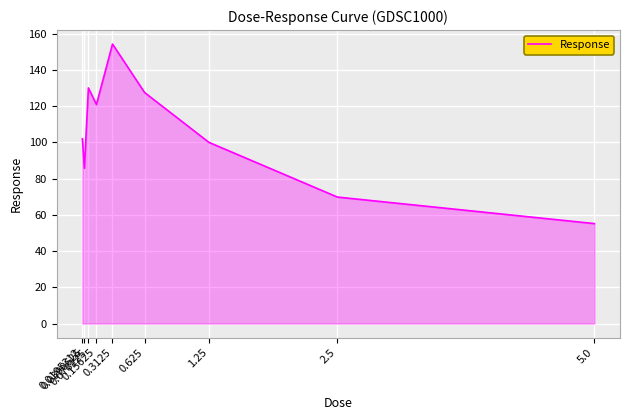

What position from the left is 1.25?

7